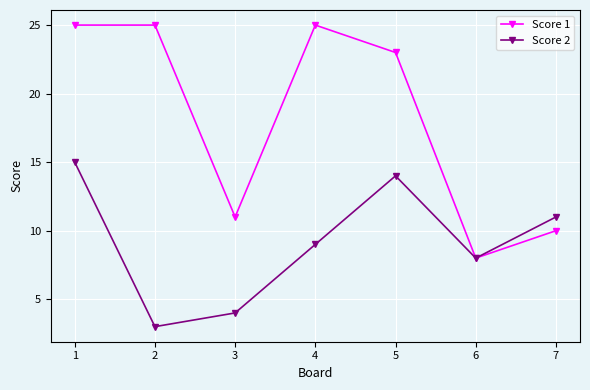

At how many categories does at least one series exceed 16?

4